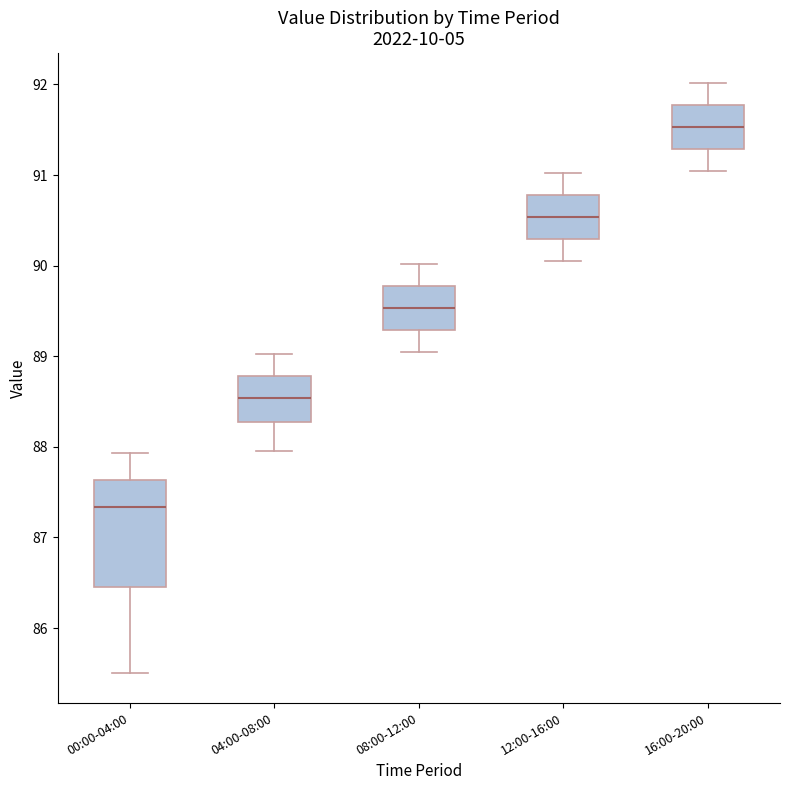

Which box's median line is the highest?

16:00-20:00